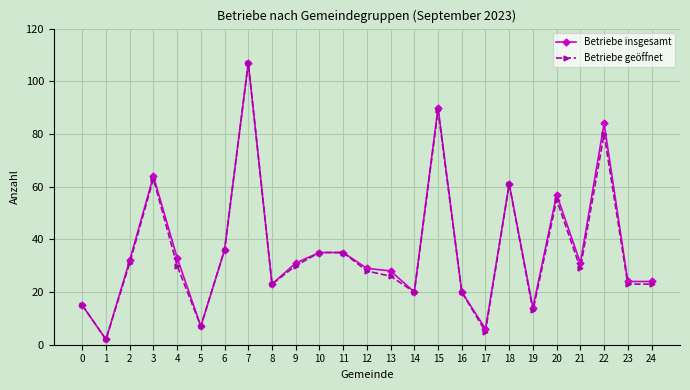

Between 0 and 15, which series saw the biggest shift?

Betriebe insgesamt